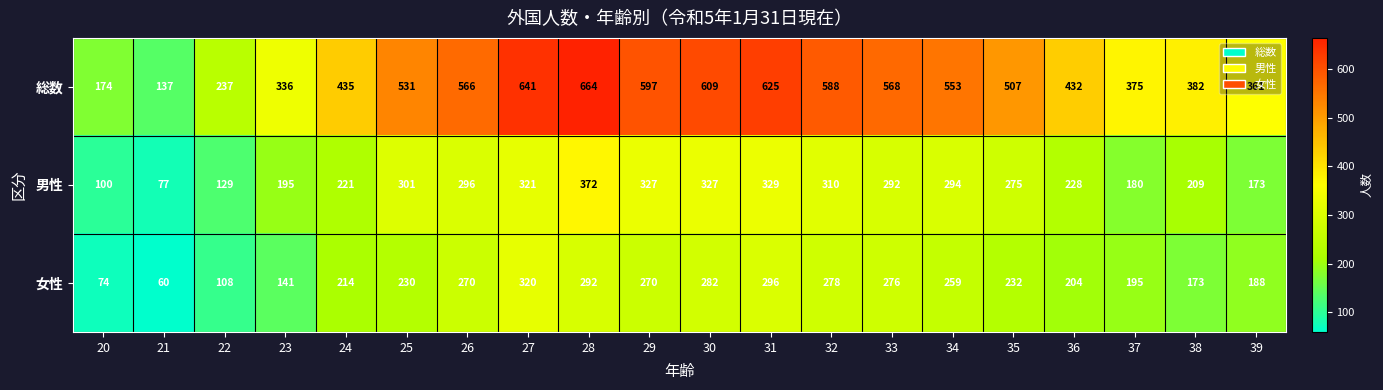

Which category has the highest value in the 総数 series?

28